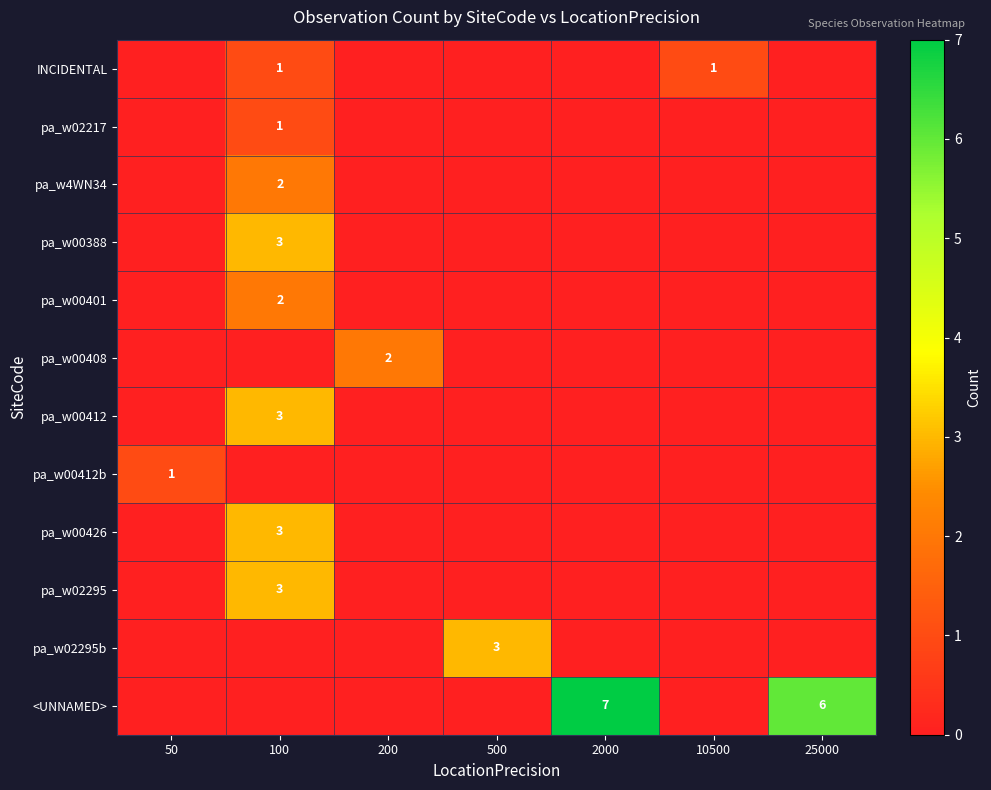

Is it true that <UNNAMED> equals 3 at 25000?

False